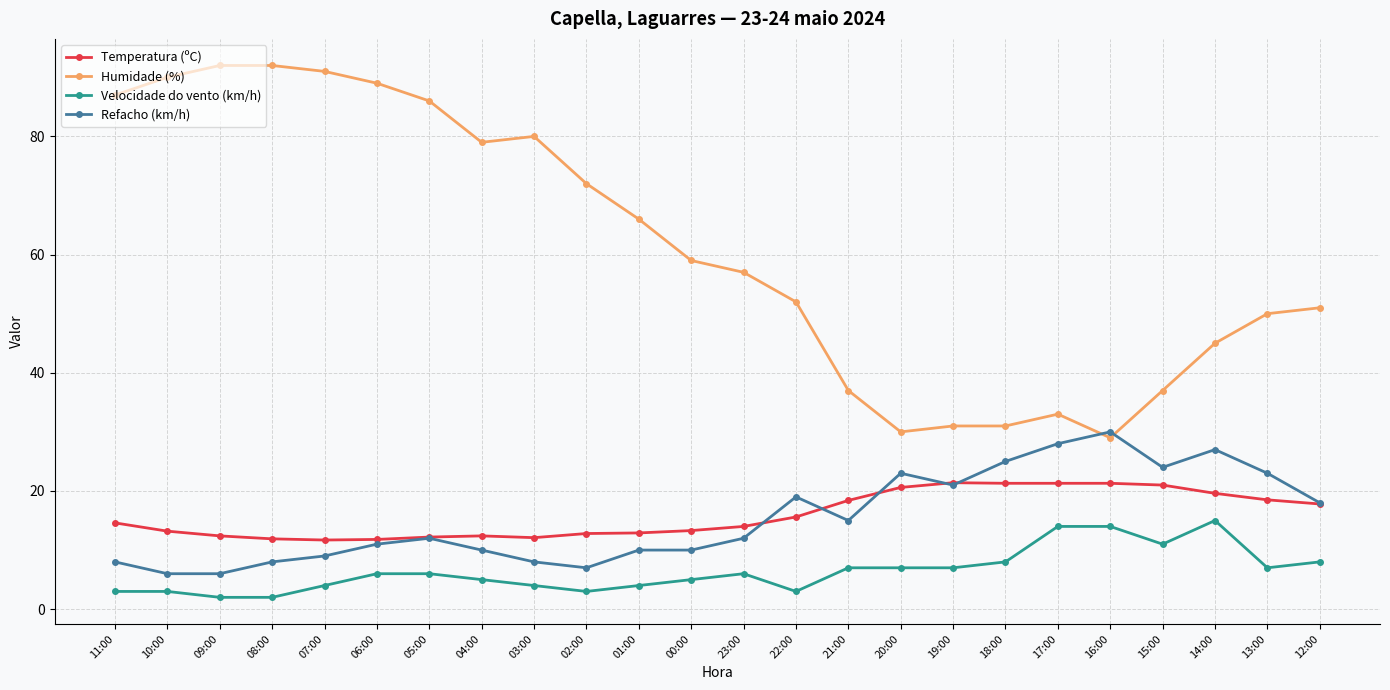

What is the spread (max minus min) of values at 04:00?

74.0